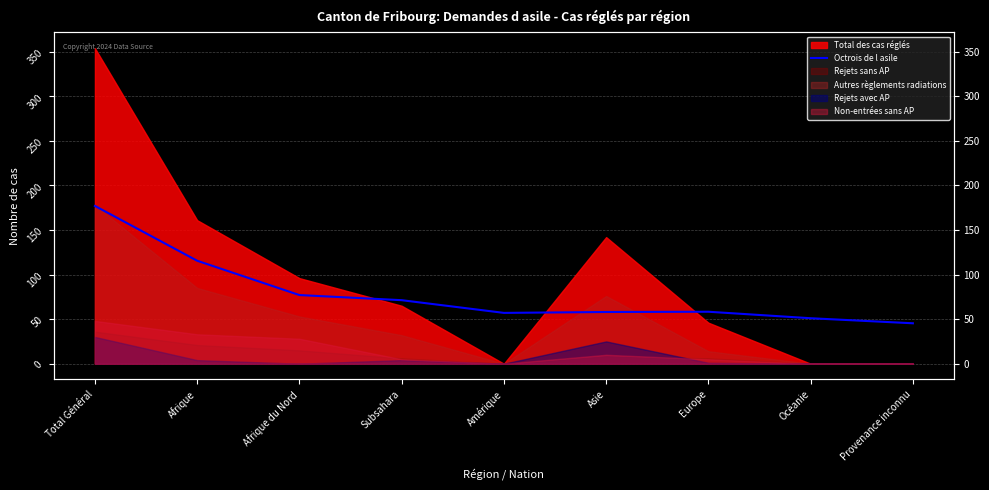

What is the sum of all values?

710.4